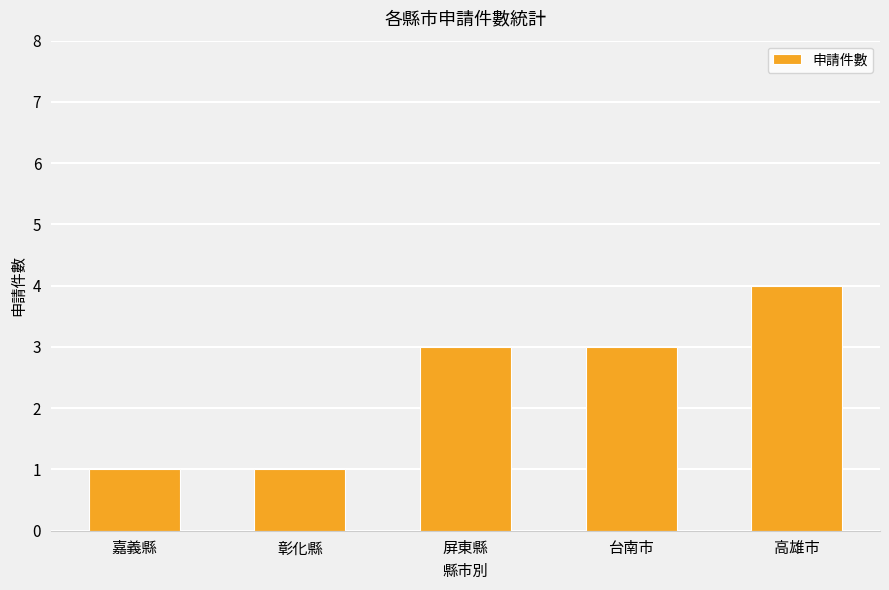

What is the sum of the values at 彰化縣 and 嘉義縣?

2